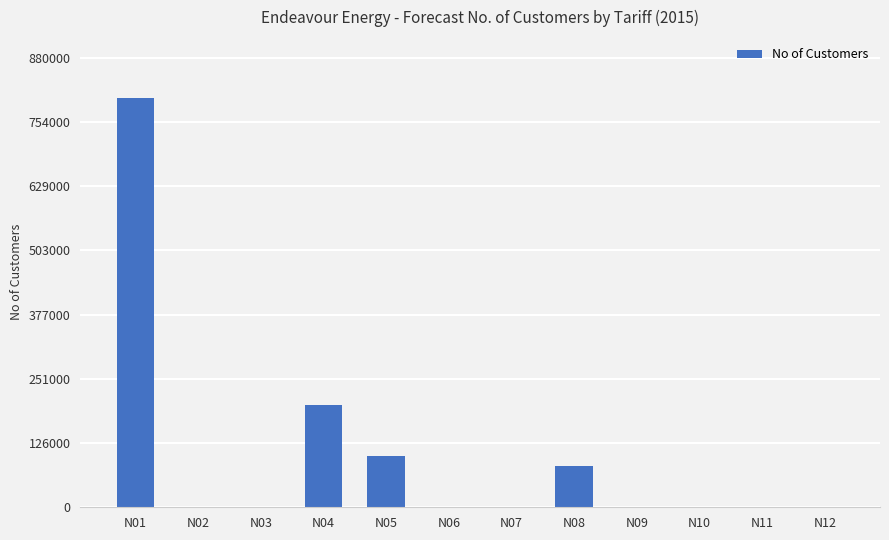

Which category has the highest value across all series?

N01